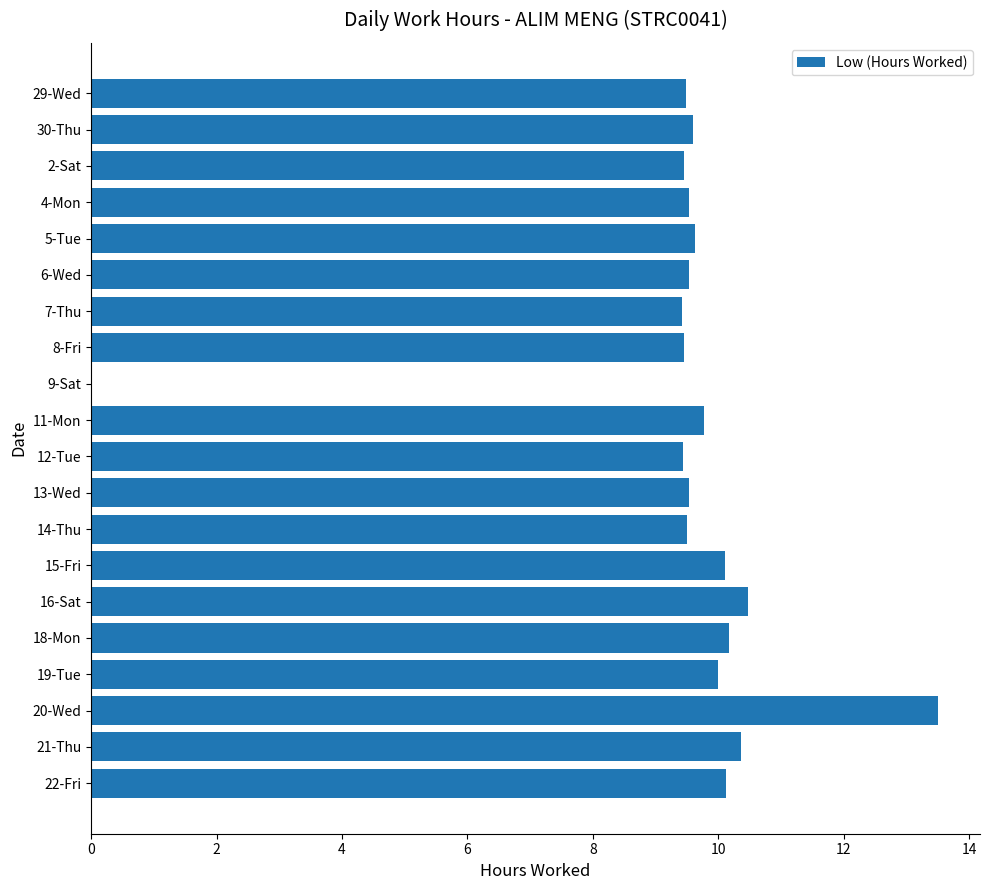

What is the greatest value displayed?

13.5